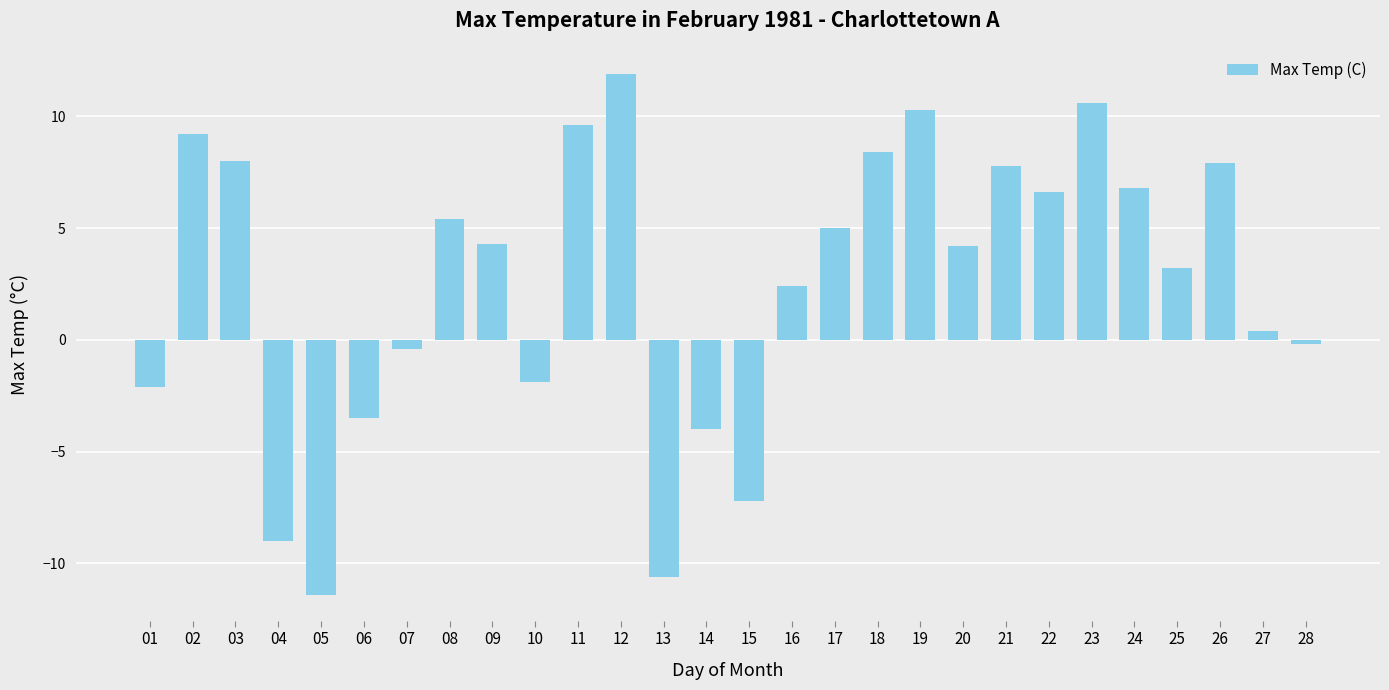

What is the value of the 13th bar from the left?

-10.6